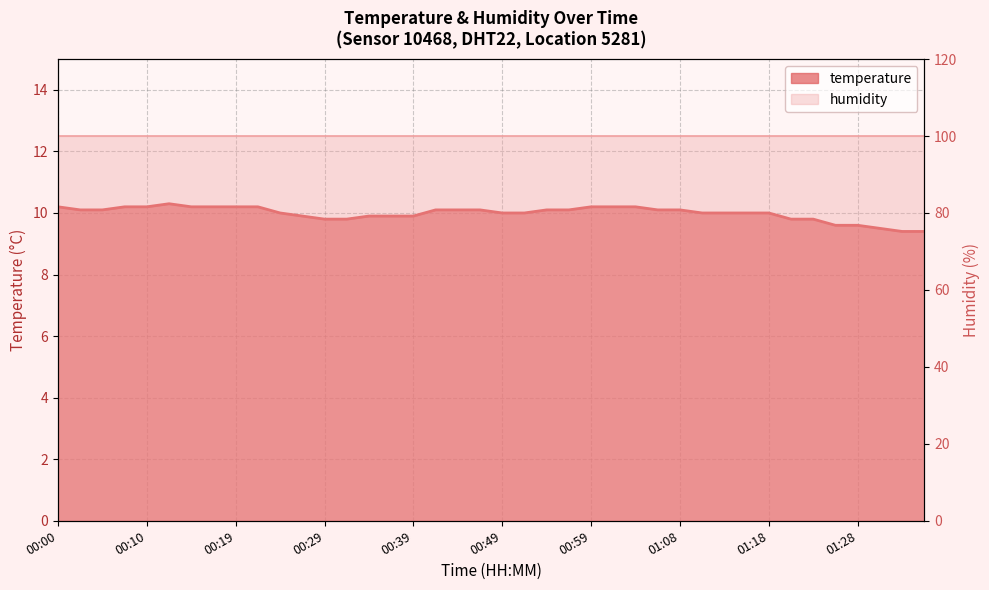

What is the value of the 1st point from the left?

10.2